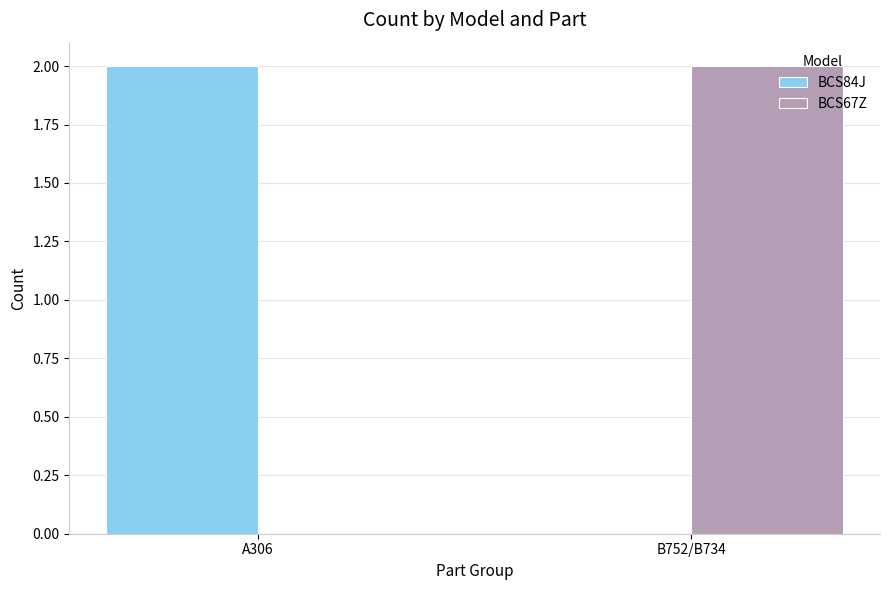

The BCS84J series shows -1 at B752/B734. True or false?

False